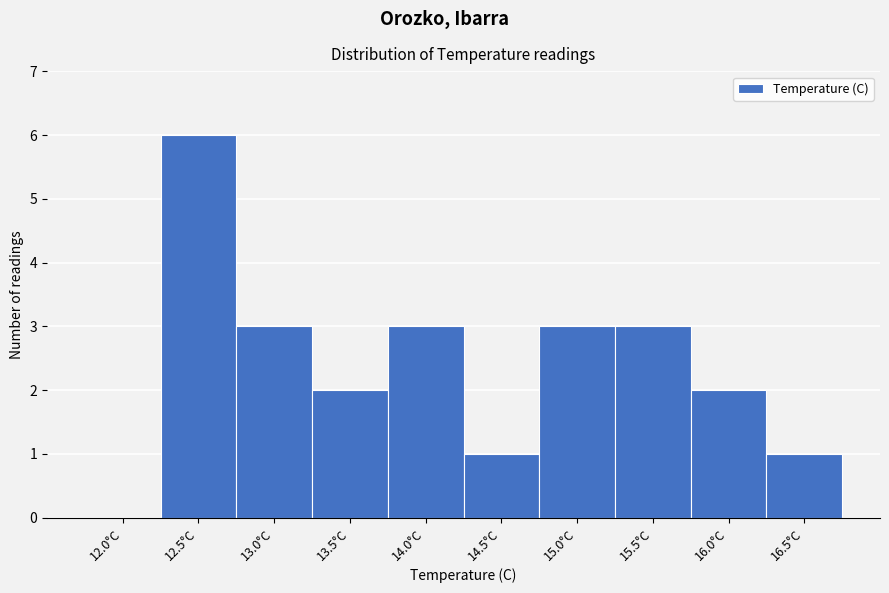

Reading right to left, extract all data points from this chart.

16.5°C=1	16.0°C=2	15.5°C=3	15.0°C=3	14.5°C=1	14.0°C=3	13.5°C=2	13.0°C=3	12.5°C=6	12.0°C=0